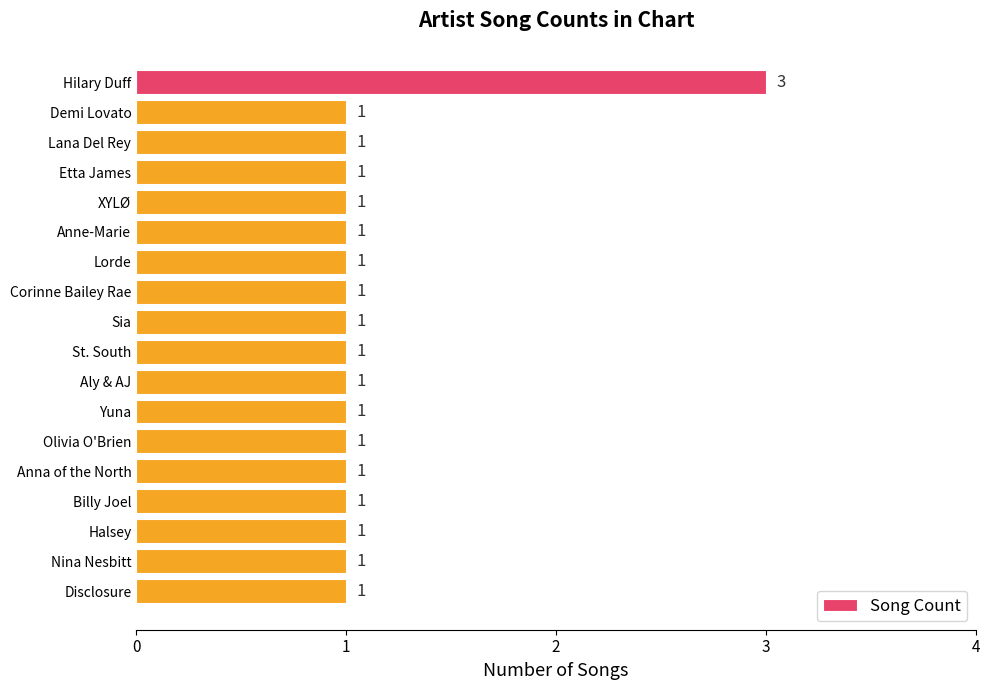

Is it true that the value at Demi Lovato is 1?

True